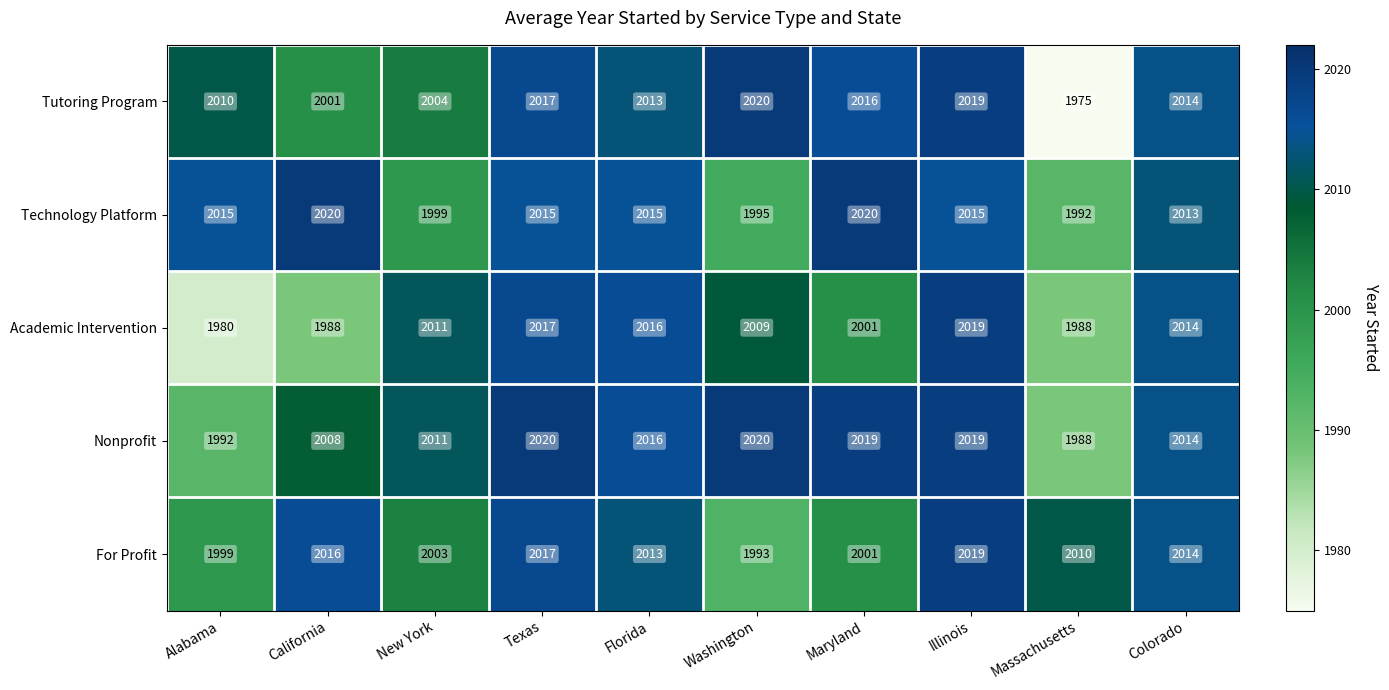

Count the number of categories in the chart.

10